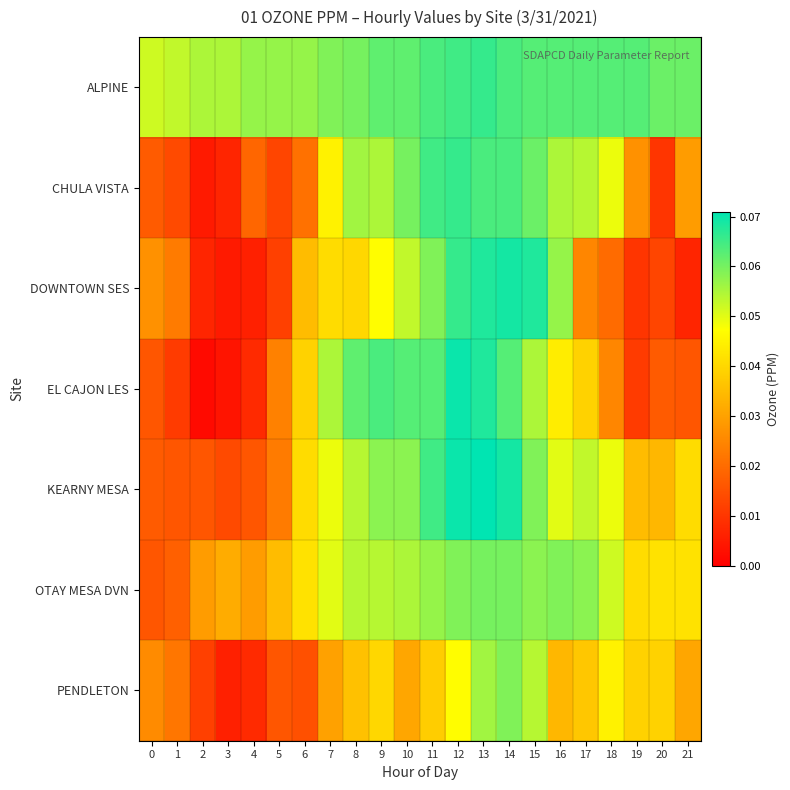

What is the total value across all series at 8?

0.4